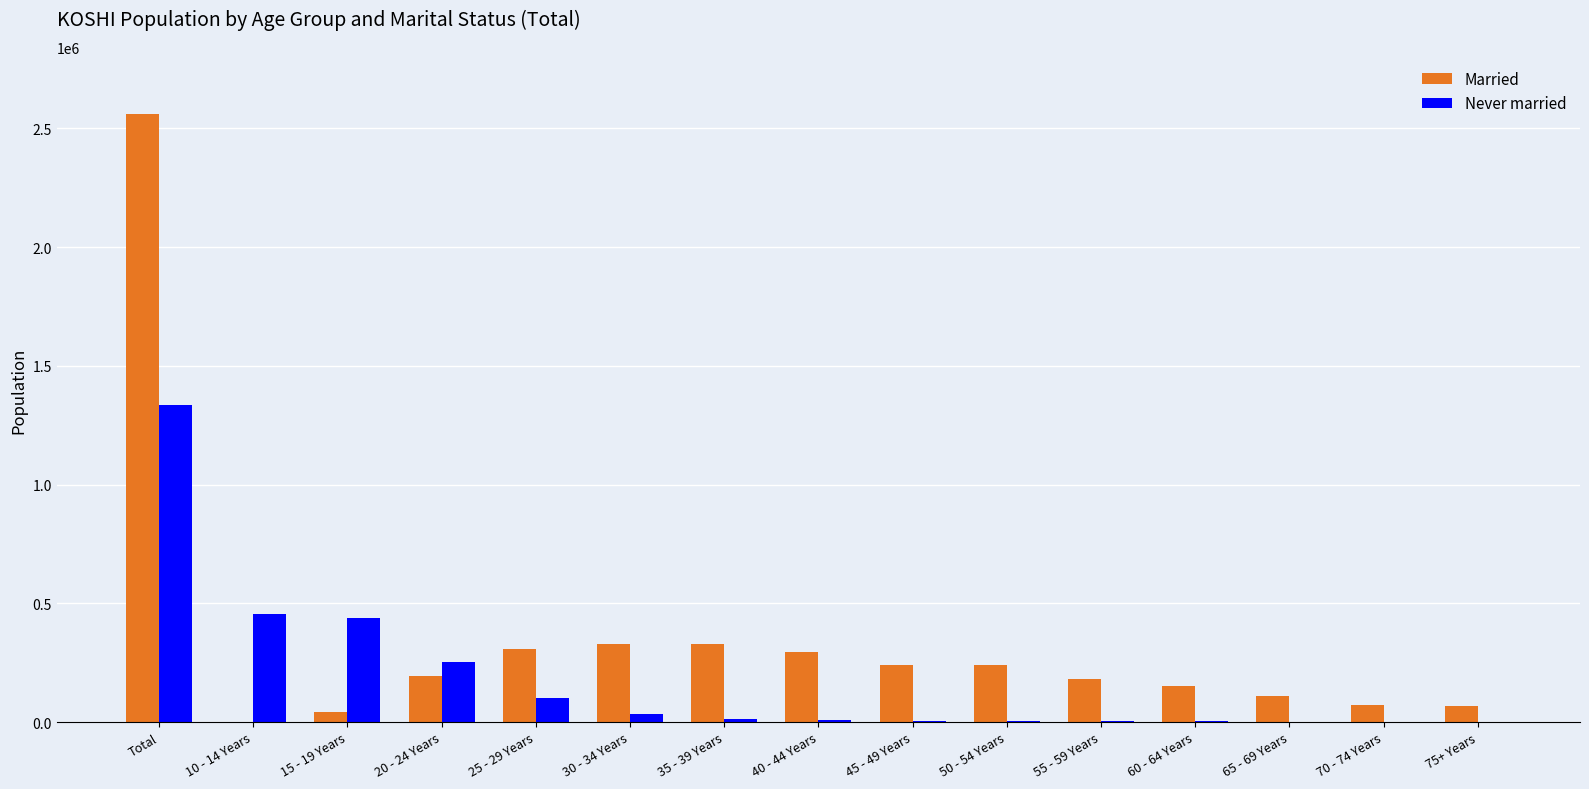

What is the sum of all Married values?

5118444